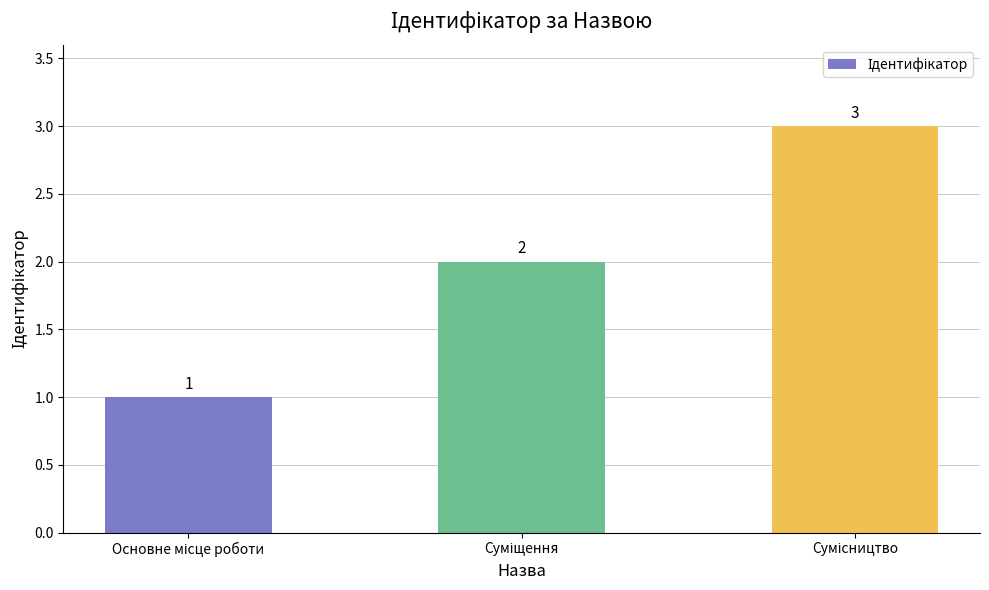

What is the maximum value shown in the chart?

3